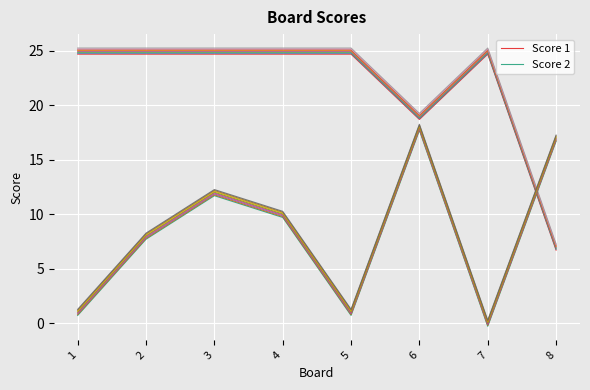

In Score 2, how many points are higher than both neighbors (excluding endpoints)?

2